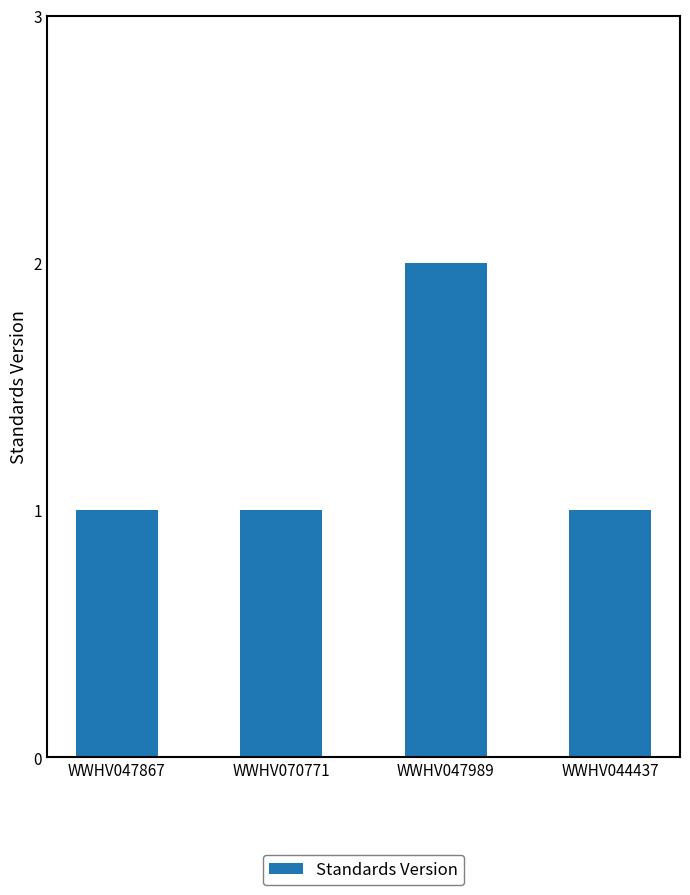

What is the label of the 2nd bar from the right?

WWHV047989